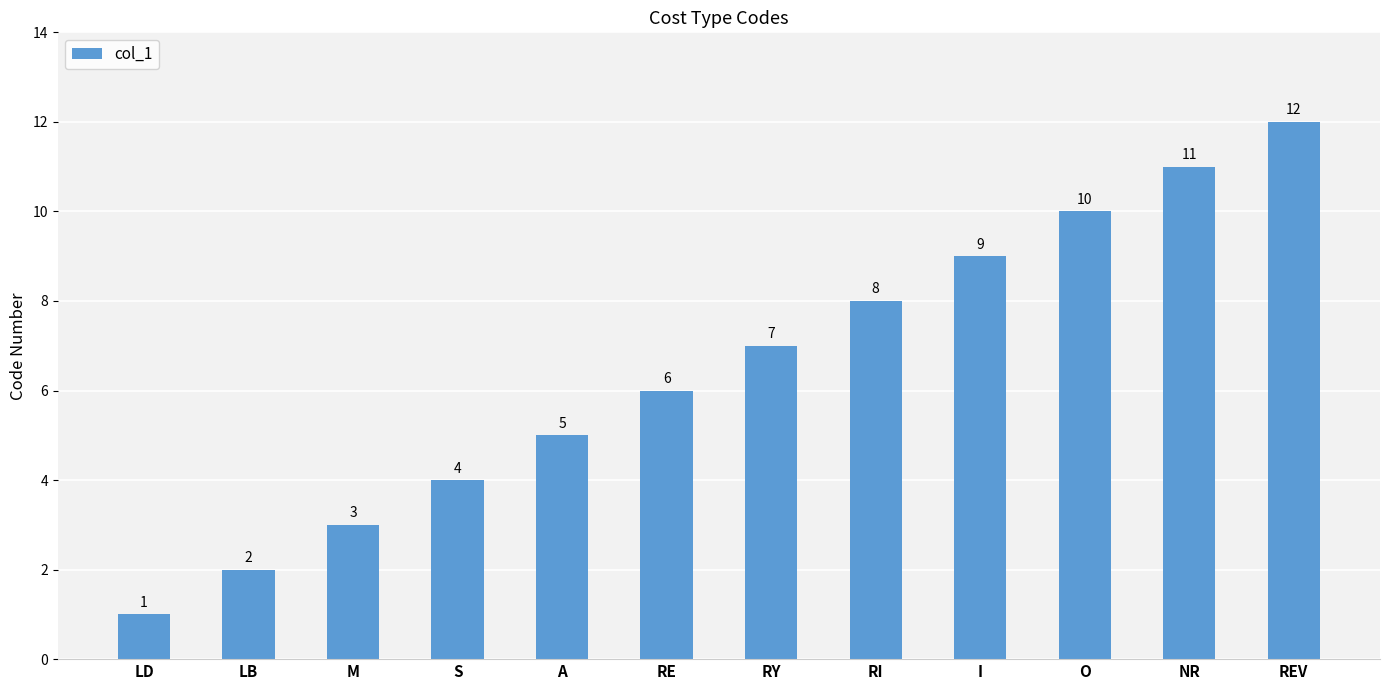

Between A and LB, which is larger?

A